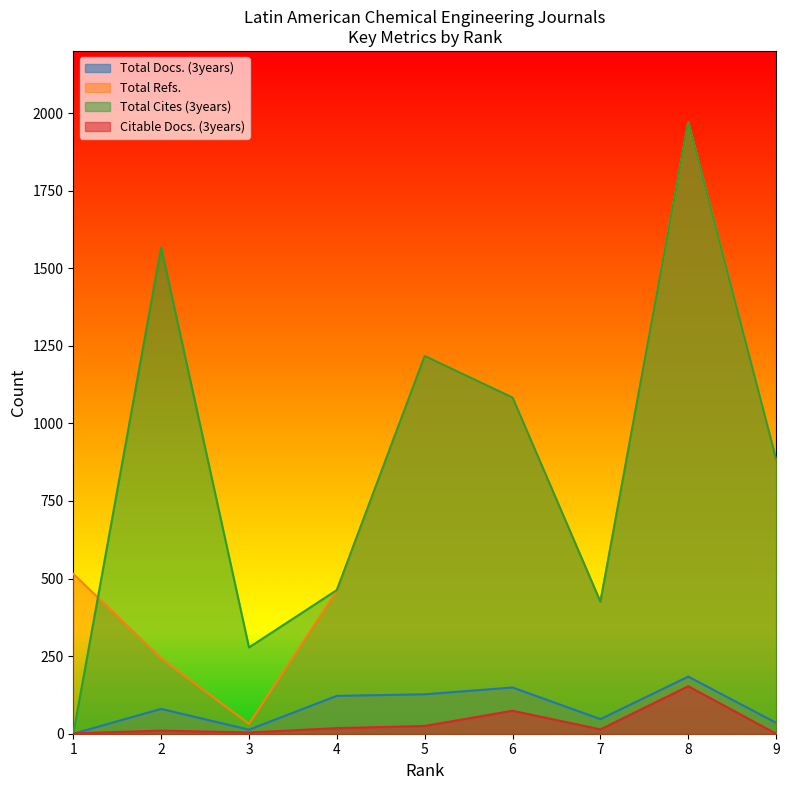

Rank the series by their maximum value, from highest to lowest.

Total Refs., Total Cites (3years), Total Docs. (3years), Citable Docs. (3years)